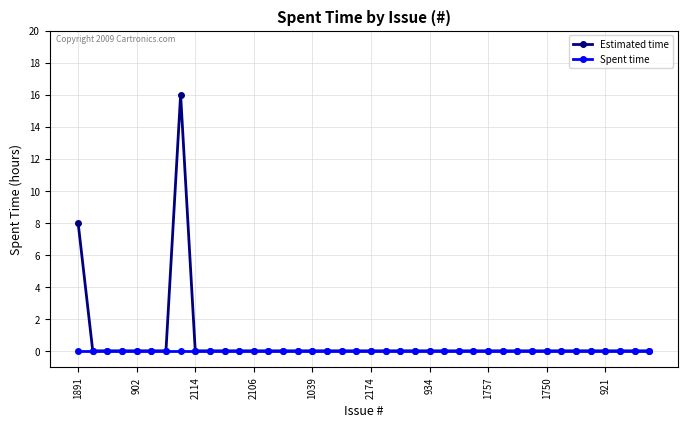

Which series has the largest range (max minus min)?

Estimated time